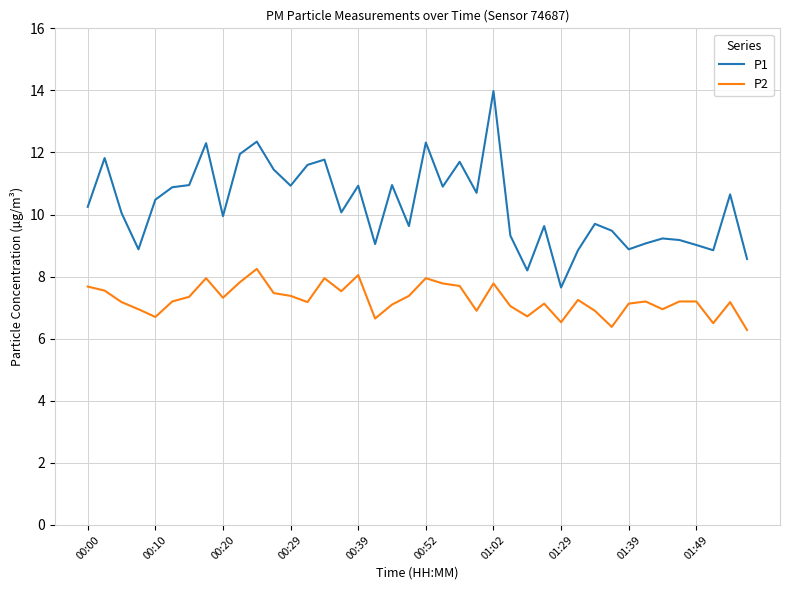

In P1, how many points are lower than both neighbors (excluding endpoints)?

12